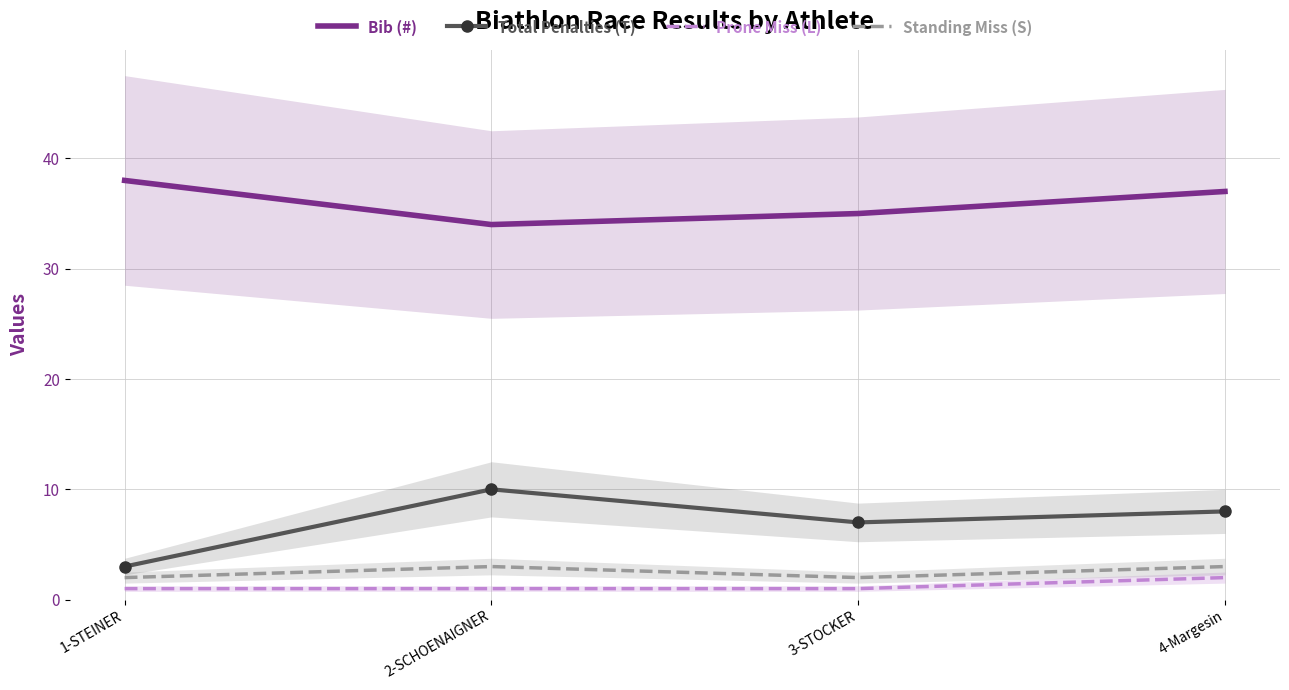

What is the difference between the highest and lowest values at 1-STEINER?

37